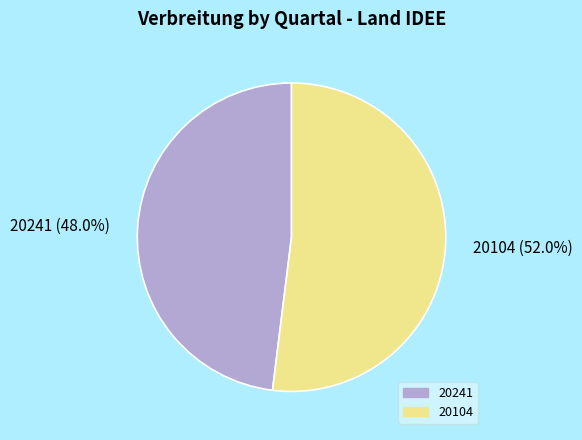

How many slices are in this pie chart?

2